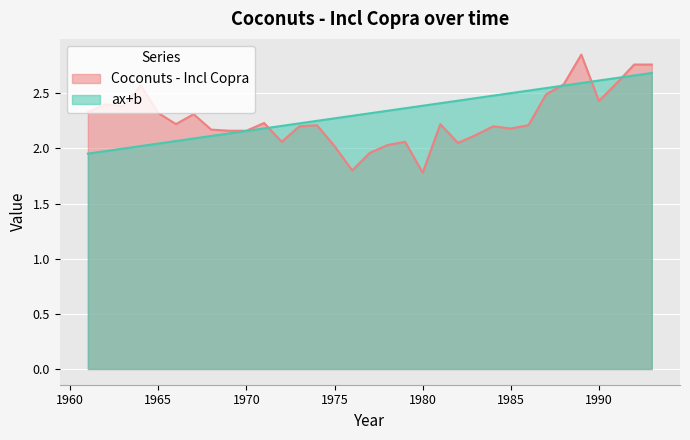

What is the total value across all series at 1962?

4.4